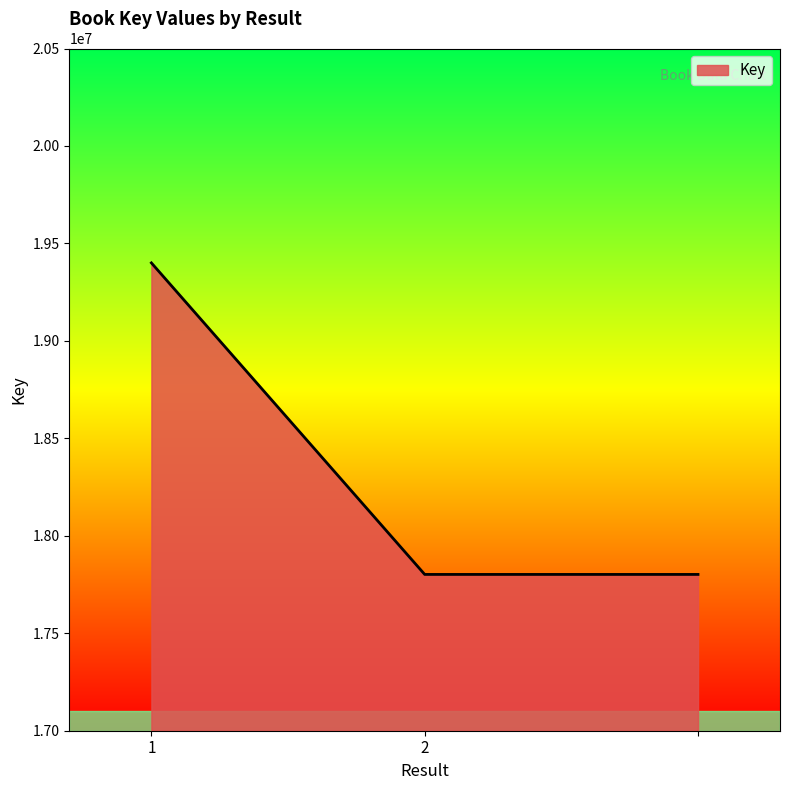

What is the smallest value displayed?

17801846